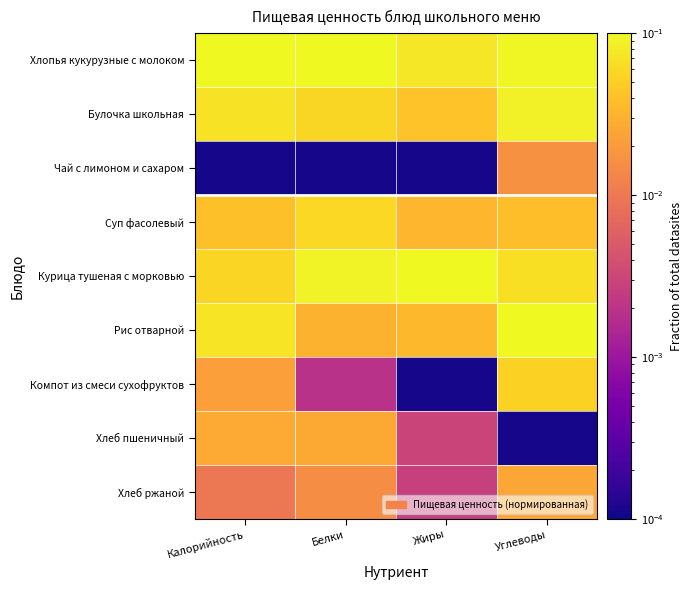

At which category is the sum across all series the highest?

Углеводы